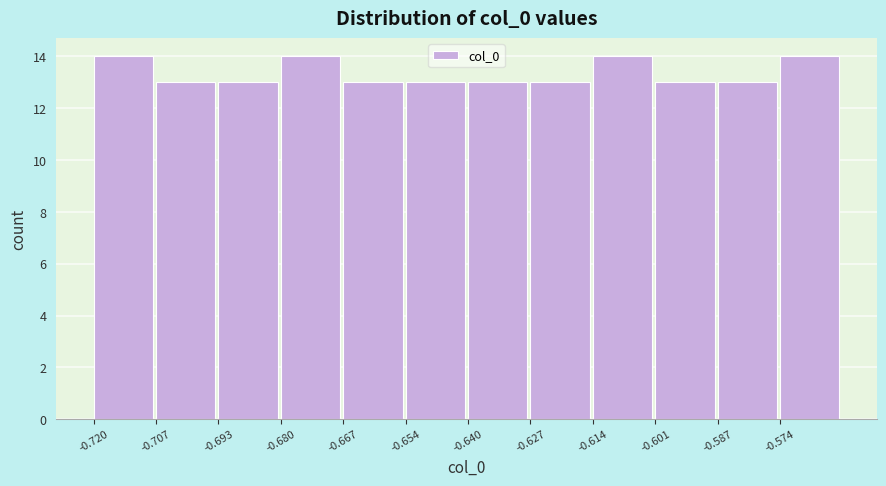

Reading left to right, transcribe this chart: for each bar, give the range it covers on the x-axis and its height. Neither the bar edges nor the heights are printed on the chart, so give them approximately, as read against the axes.

-0.720 to -0.706: 14
-0.706 to -0.694: 13
-0.694 to -0.680: 13
-0.680 to -0.666: 14
-0.666 to -0.654: 13
-0.654 to -0.640: 13
-0.640 to -0.628: 13
-0.628 to -0.614: 13
-0.614 to -0.600: 14
-0.600 to -0.588: 13
-0.588 to -0.574: 13
-0.574 to -0.560: 14